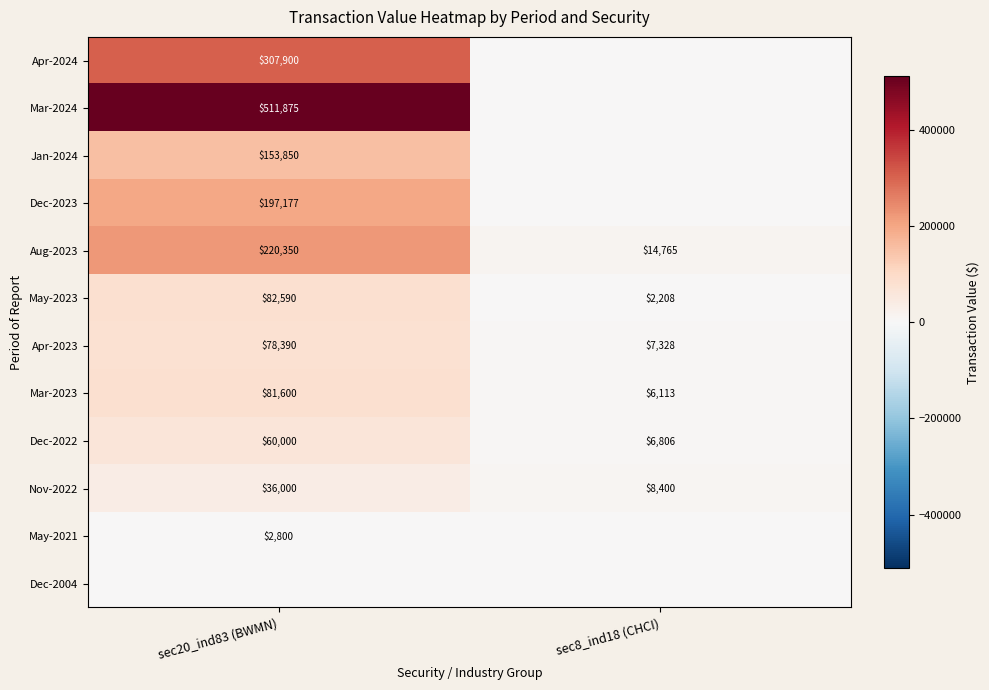

The value of Aug-2023 at sec20_ind83 (BWMN) is 359370. True or false?

False